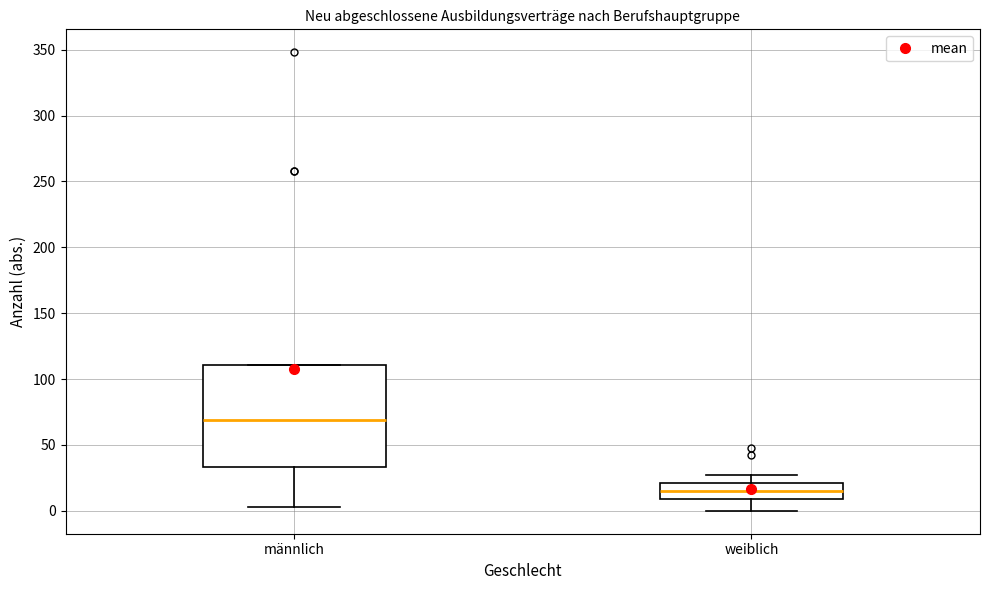

Where does the upper whisker of the box for weiblich end on the y-axis? The values are not printed on the chart, so give them approximately, as read against the axis.

25